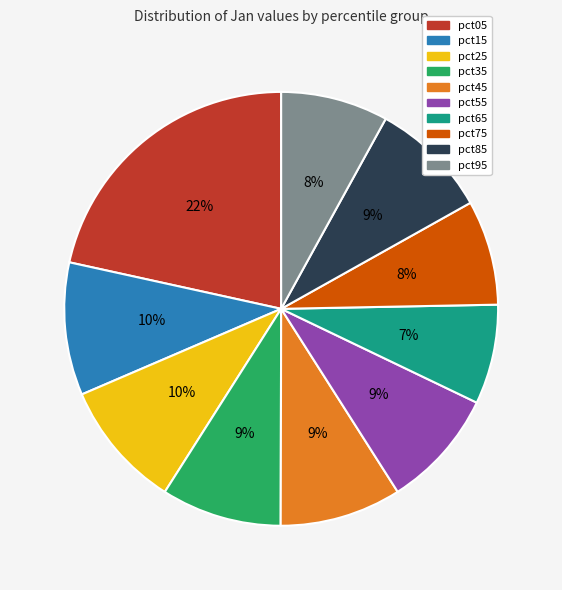

To the nearest percent, what is the combined percentage of pct35 and pct85?

18%